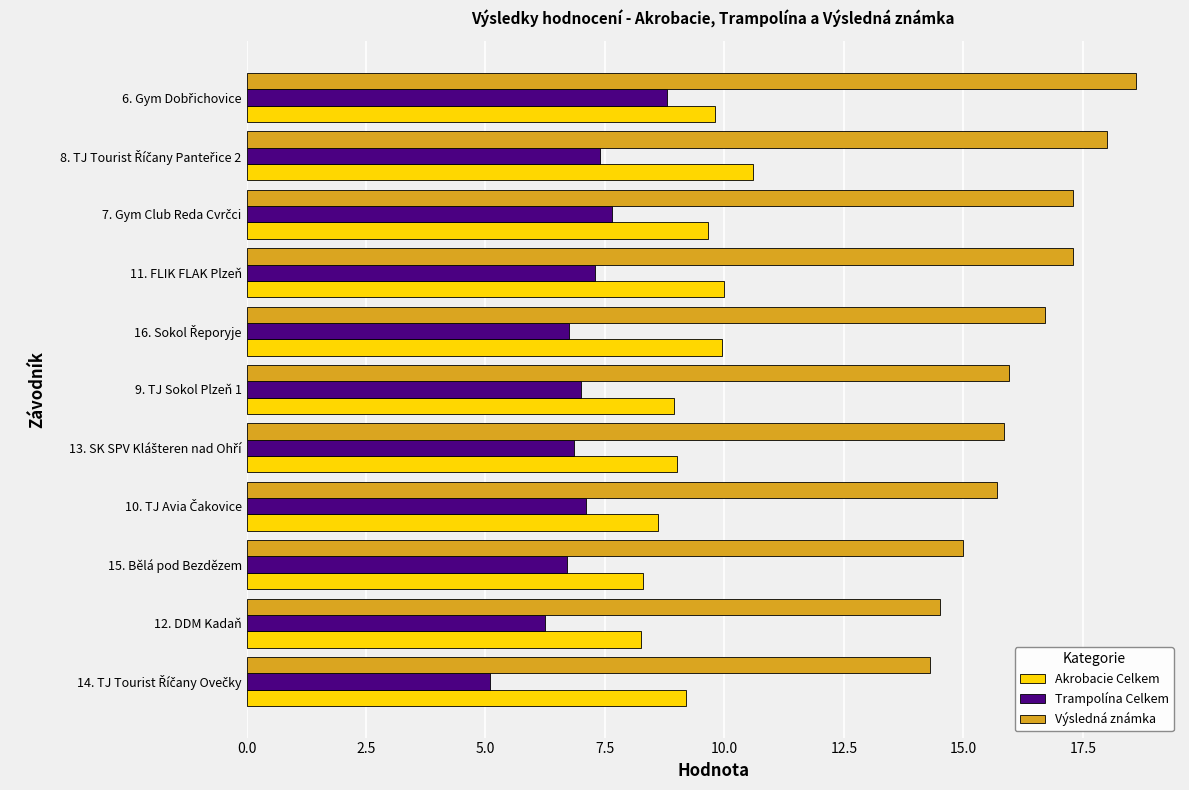

What is the highest value of the Trampolína Celkem series?

8.8